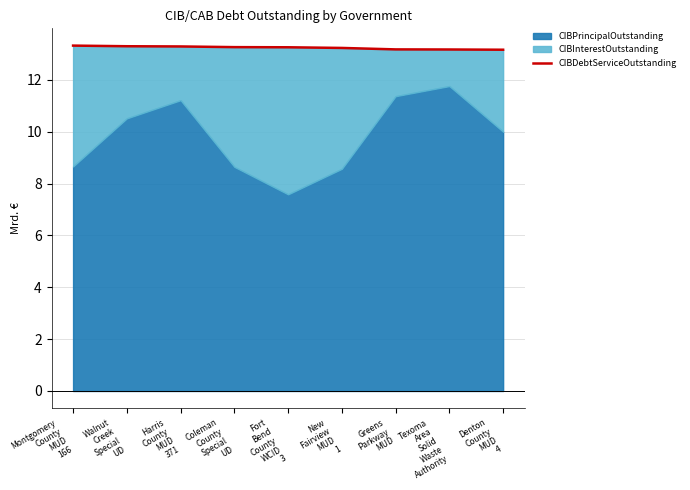

What is the label of the 6th point from the left?

New
Fairview
MUD
1